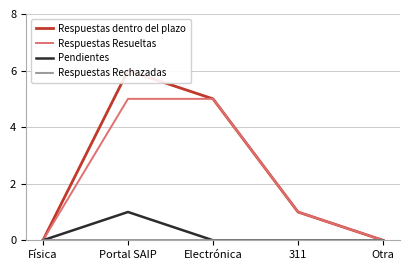

What is the label of the 4th point from the right?

Portal SAIP